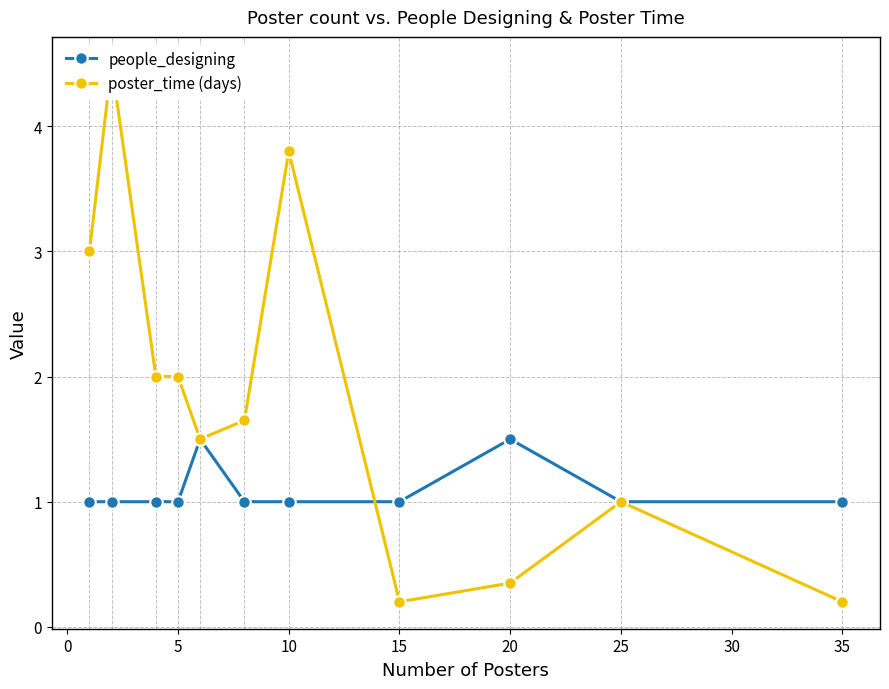

True or false: people_designing has more than 1 points higher than both neighbors.

True